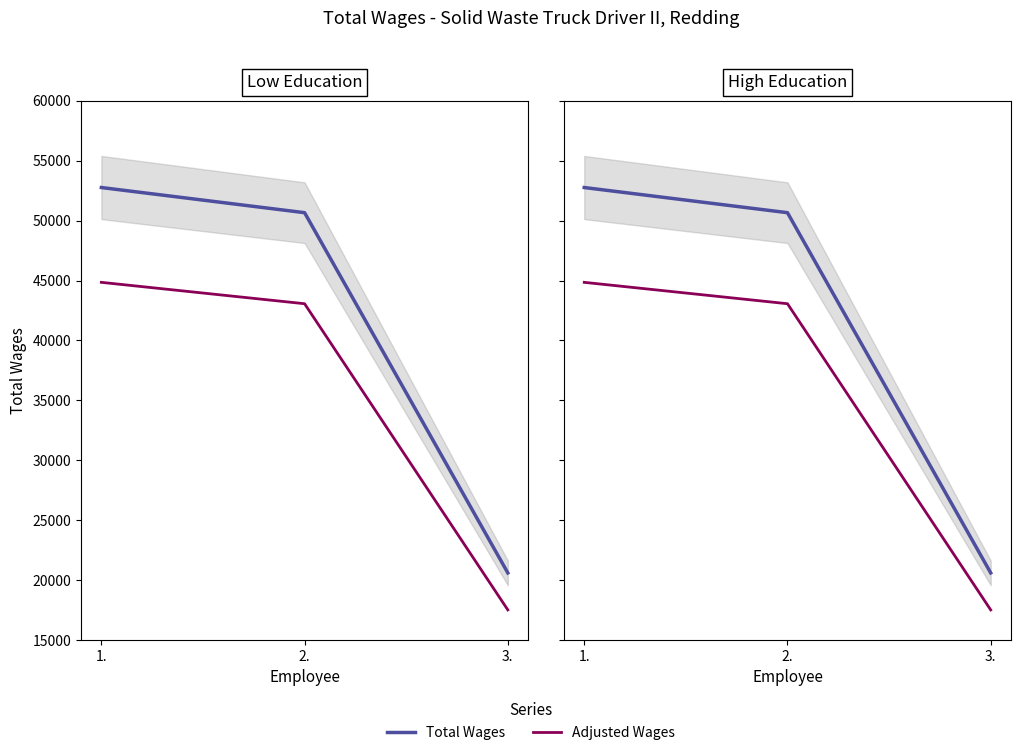

Read the Adjusted Wages value at 3..

17507.5